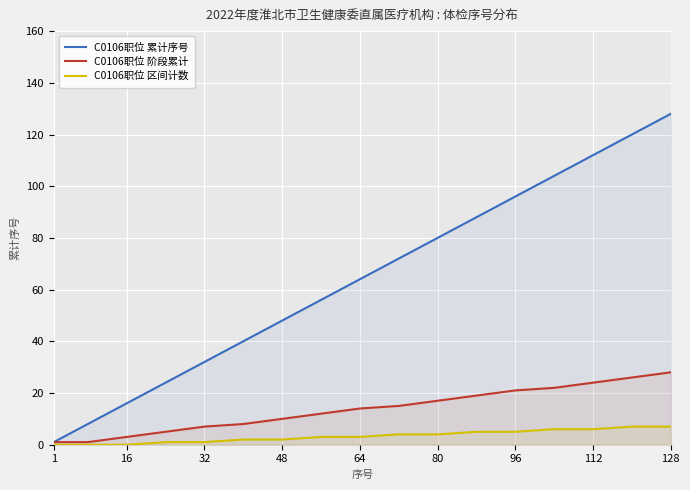

How many values in the C0106职位 区间计数 series exceed 3?

8